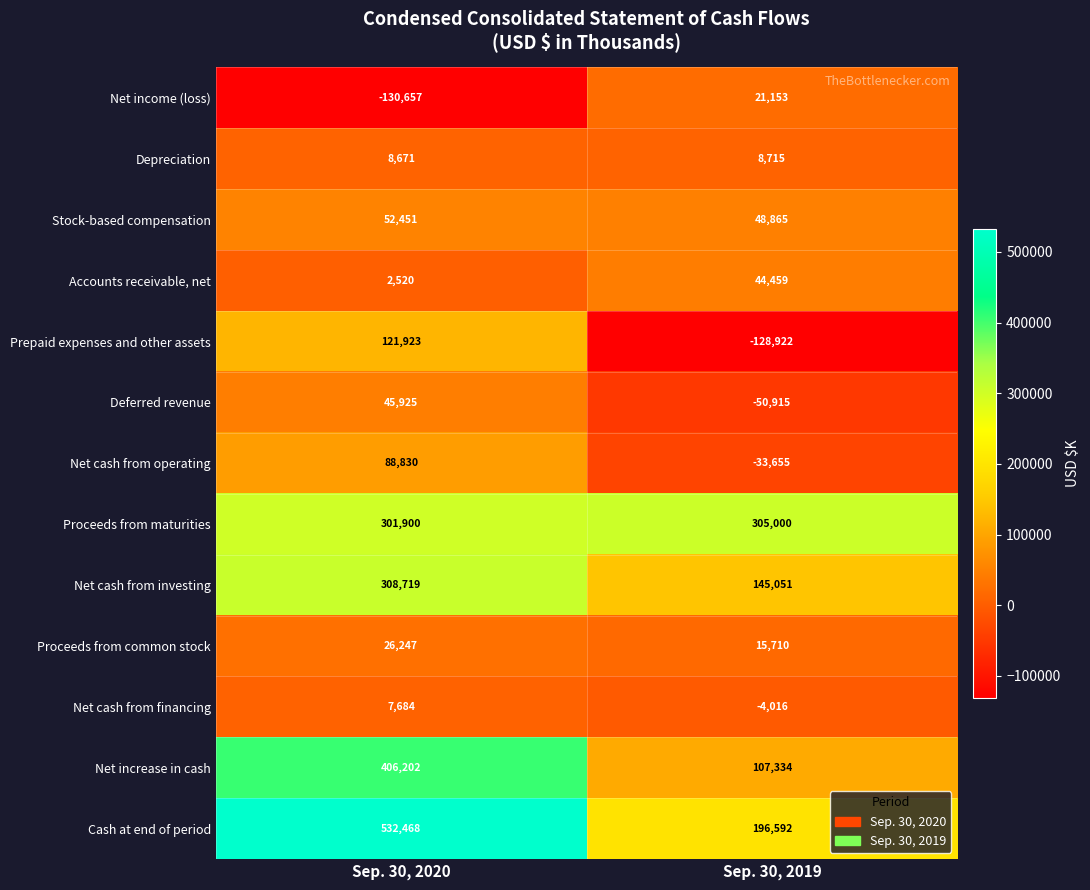

The Accounts receivable, net series shows 2520 at Sep. 30, 2020. True or false?

True